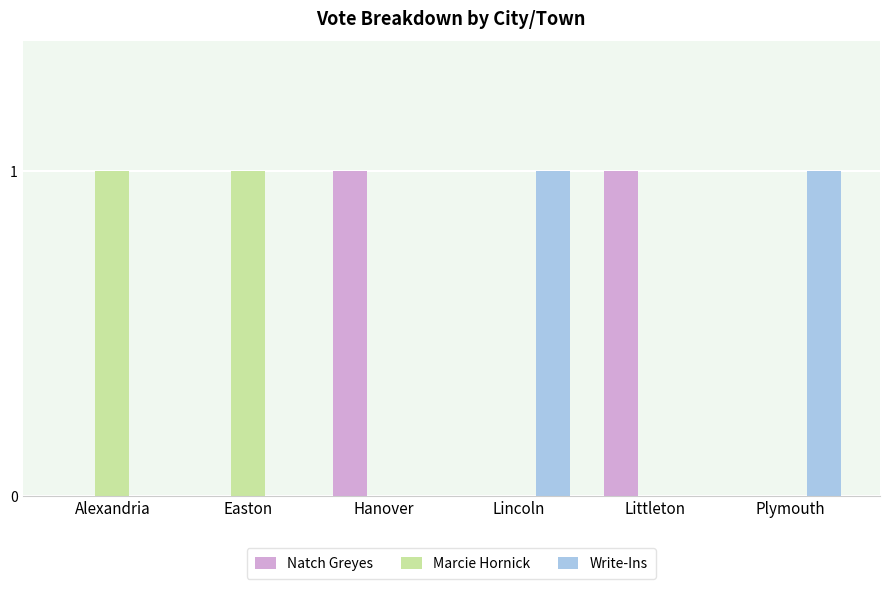

Is the value of Marcie Hornick at Easton greater than the value of Write-Ins at Hanover?

Yes